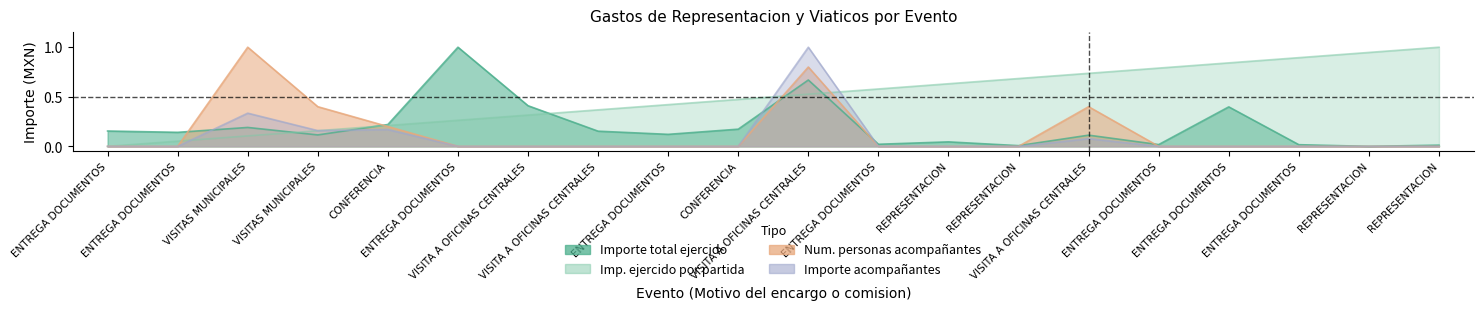

Between ENTREGA DOCUMENTOS and VISITA A OFICINAS CENTRALES, which is larger?

VISITA A OFICINAS CENTRALES